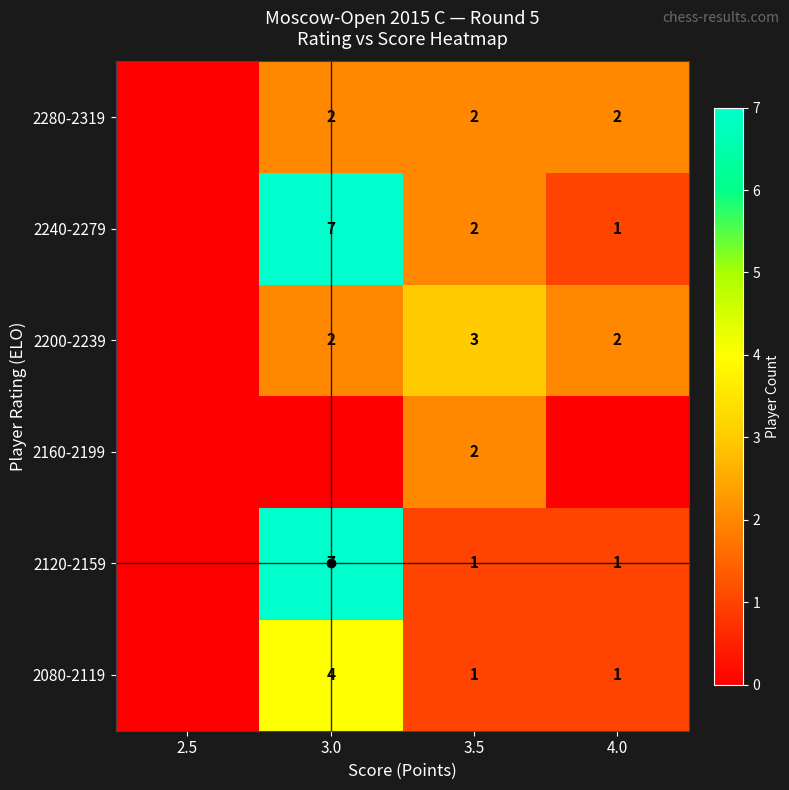

What is the sum of the 2080-2119 values at 3.0 and 3.5?

5